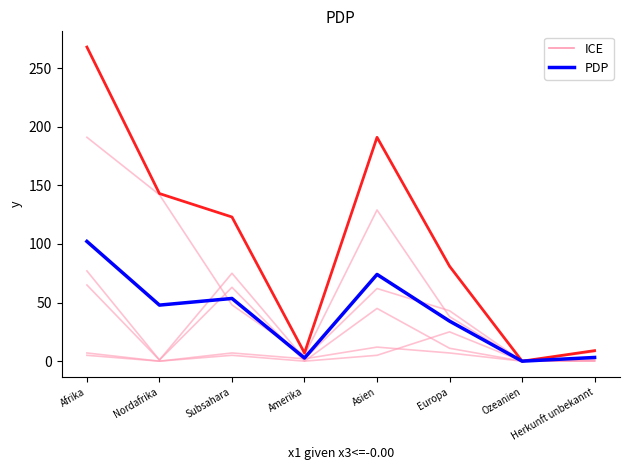

Which series has the largest total across all categories?

ICE